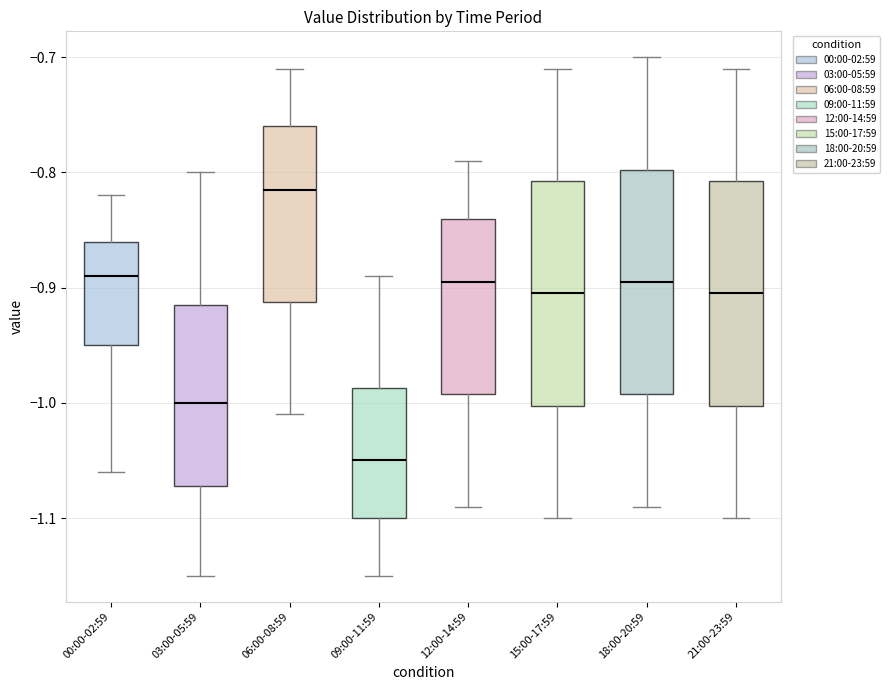

Where does the median line of the box for 00:00-02:59 sit on the y-axis? The values are not printed on the chart, so give them approximately, as read against the axis.

-0.89